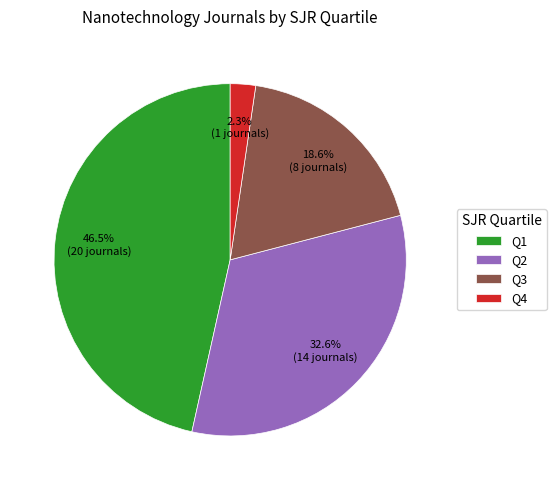

What is the ratio of the value at Q2 to the value at Q1?

0.7